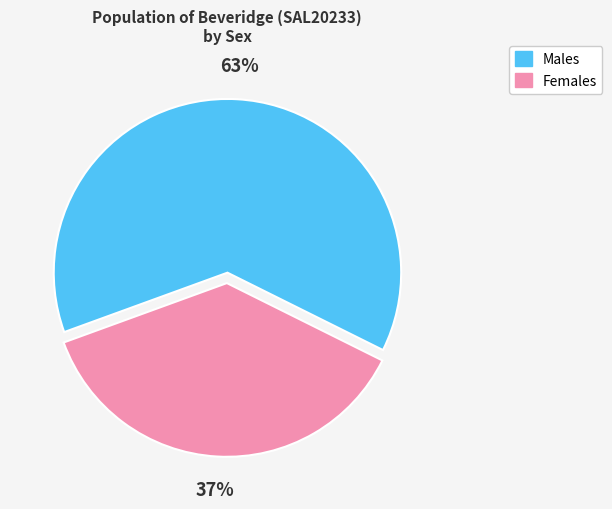

What is the ratio of the value at Males to the value at Females?

1.7